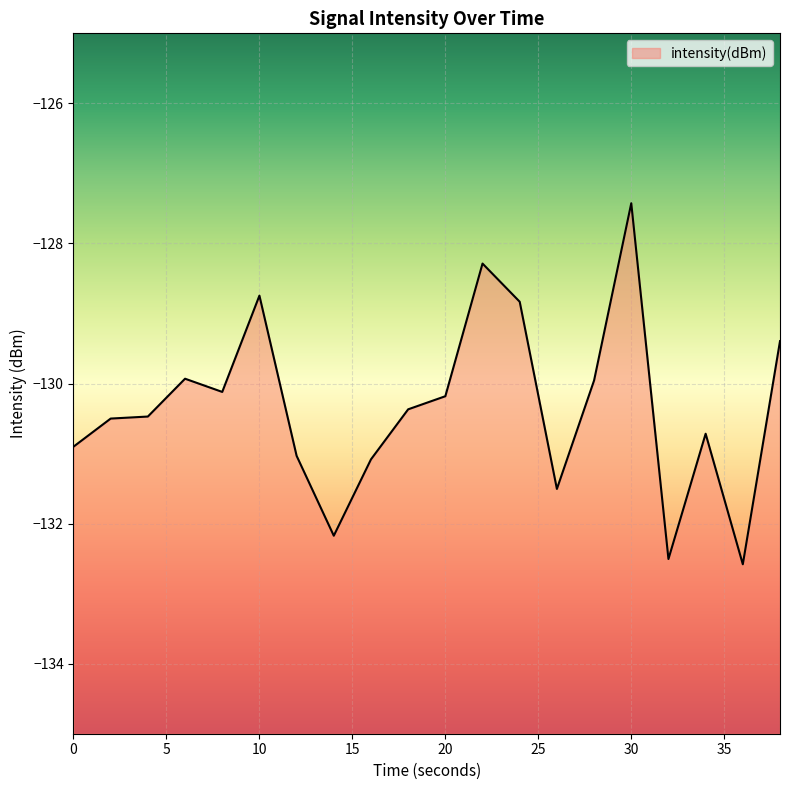

Which label corresponds to the largest value in the chart?

30